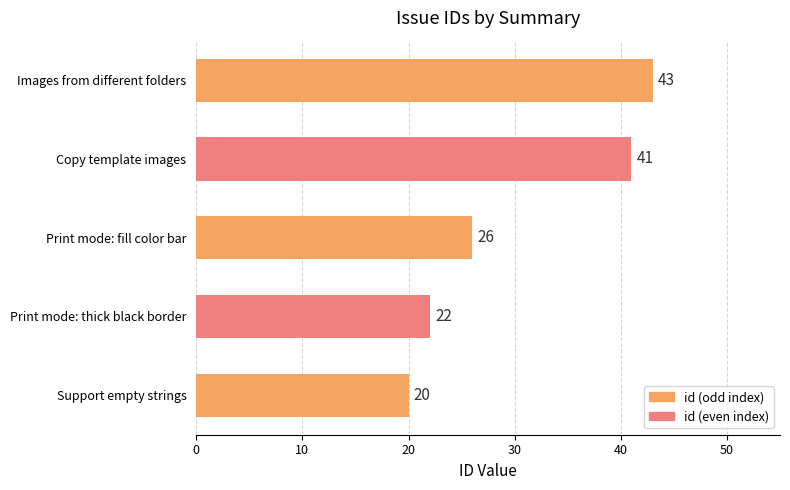

Is it true that the value at Copy template images is 41?

True